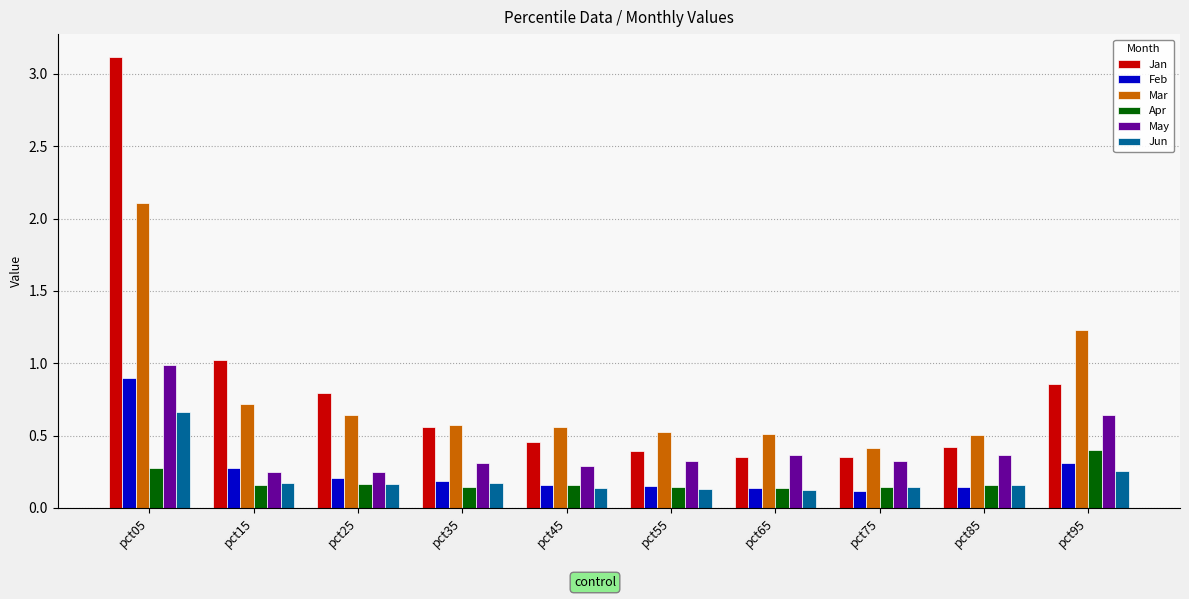

What is the sum of all Mar values?

7.8